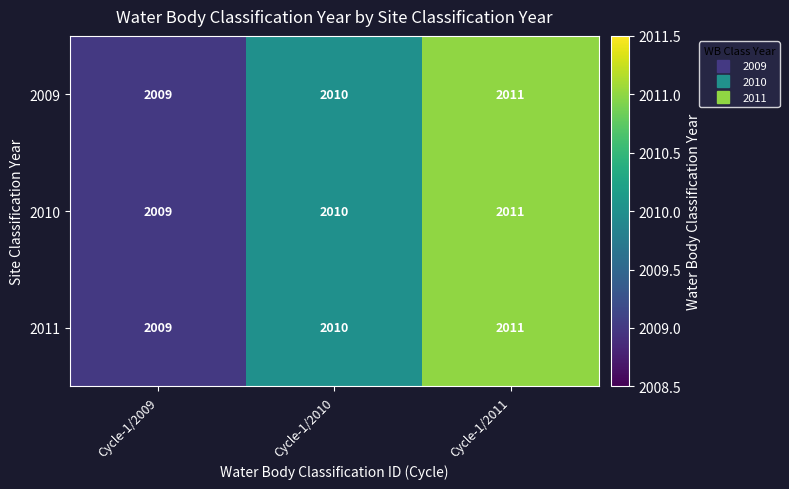

What is the approximate value of 2009 at Cycle-1/2010?

2010